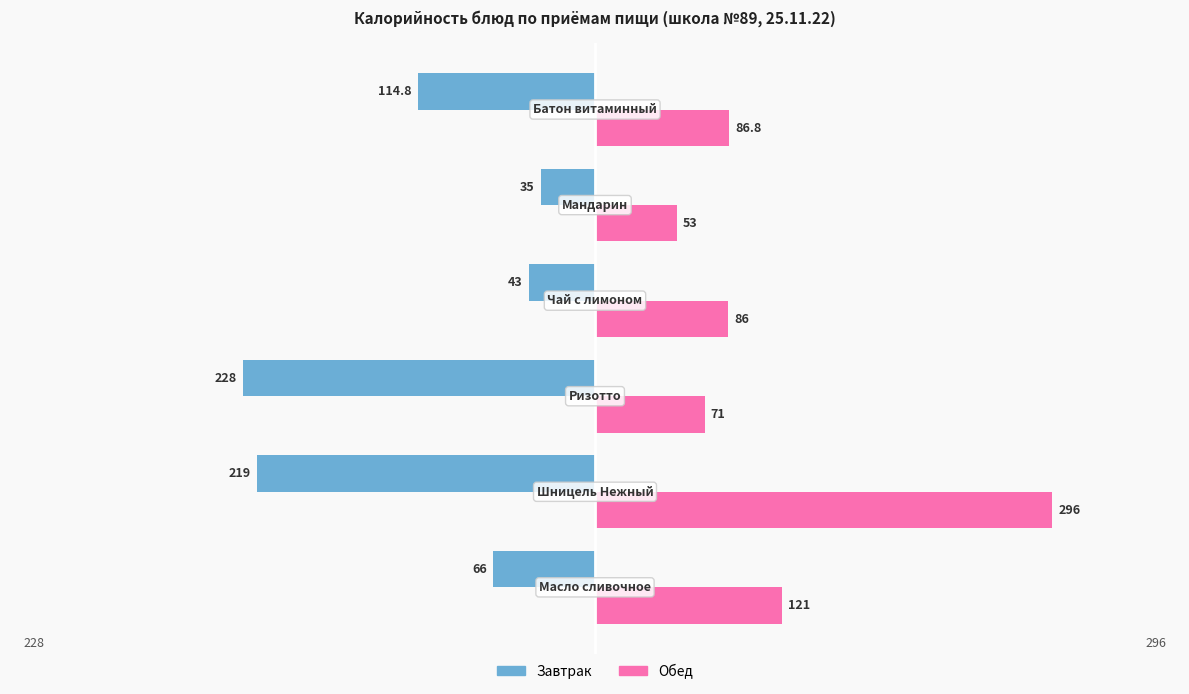

What is the difference between the second highest and minimum values in the Завтрак series?

185.0